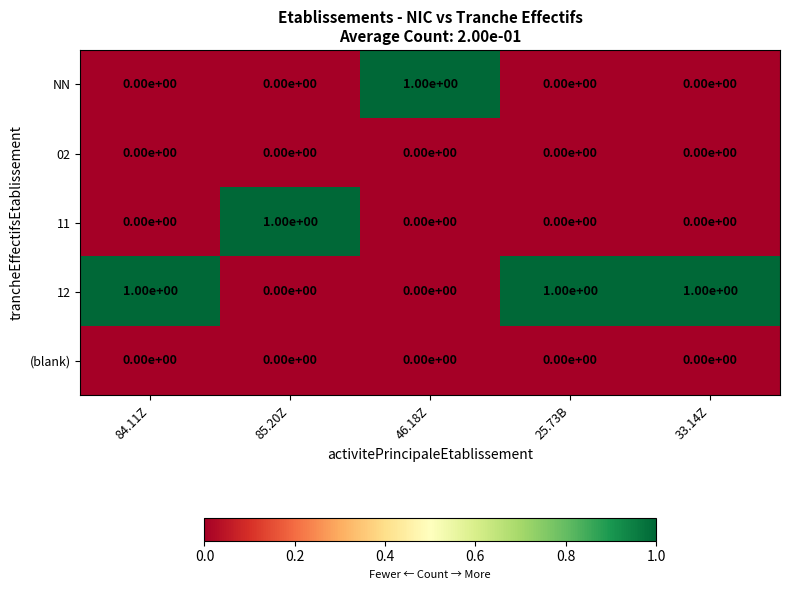

Reading left to right, list all the values displayed in this chart.

NN: 0	0	1	0	0
02: 0	0	0	0	0
11: 0	1	0	0	0
12: 1	0	0	1	1
(blank): 0	0	0	0	0